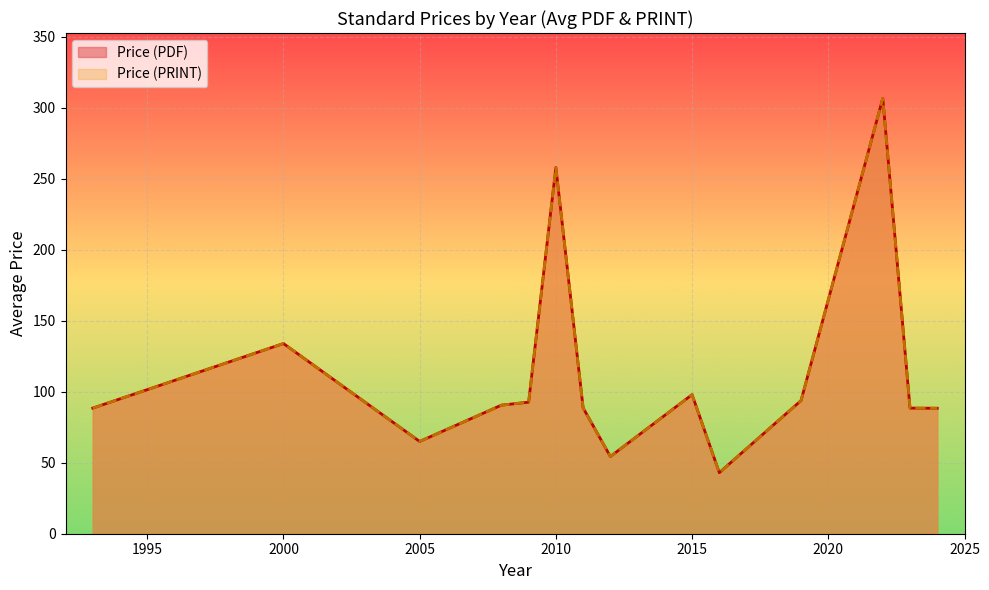

What is the smallest value displayed?

43.0